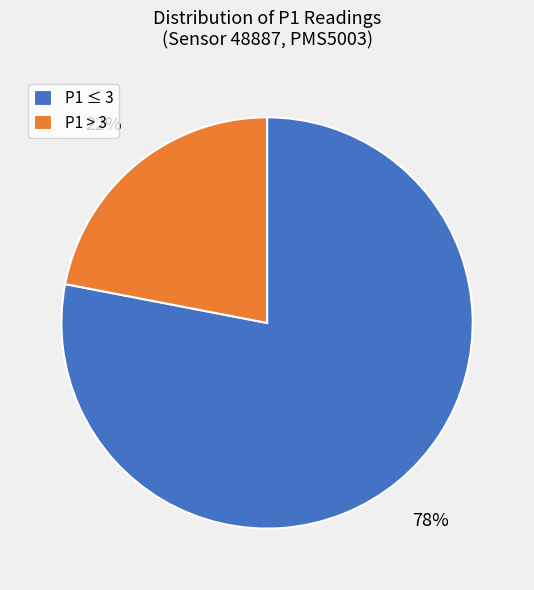

What is the smallest slice in the pie chart?

P1 > 3